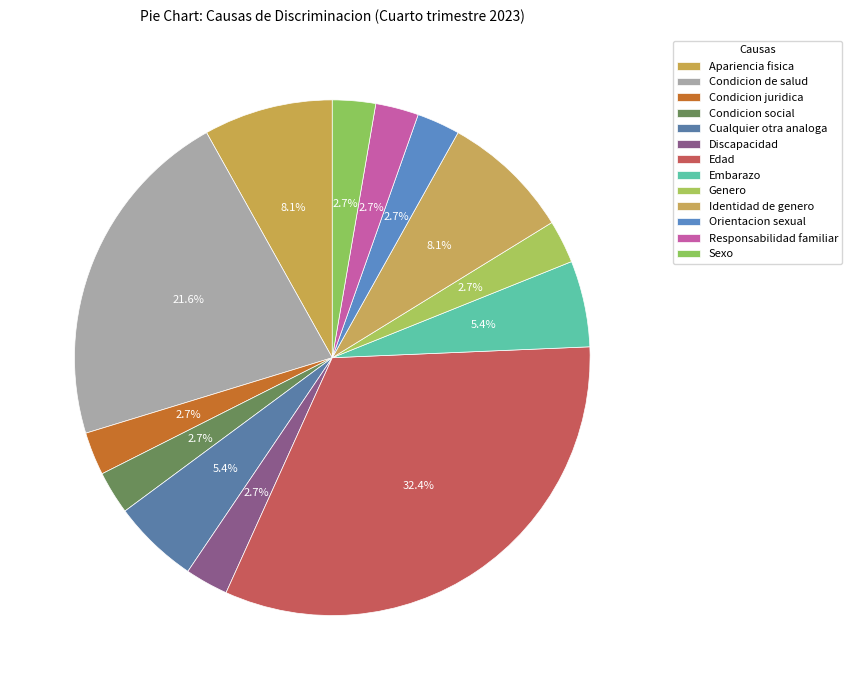

To the nearest percent, what is the average slice percentage?

8%